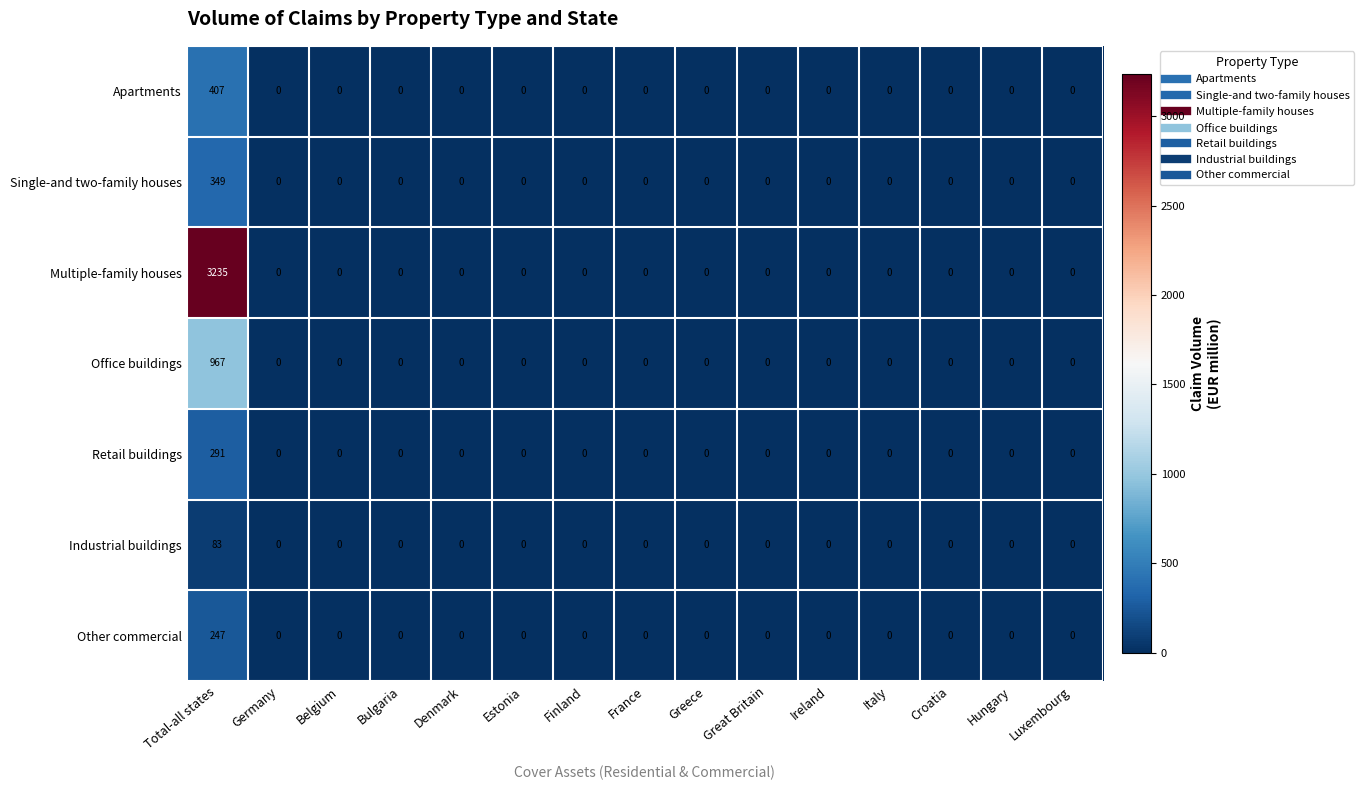

Which category has the highest value across all series?

Total-all states